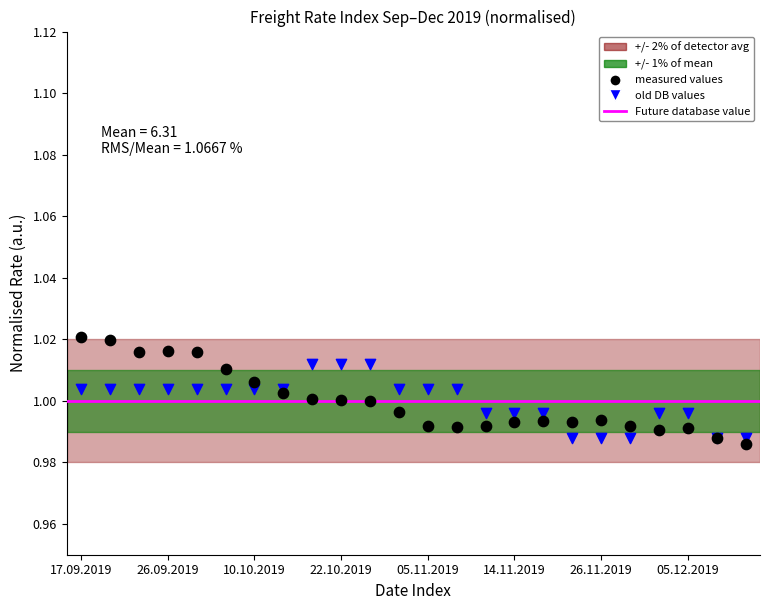

Which series contains the lowest Y value?

measured values